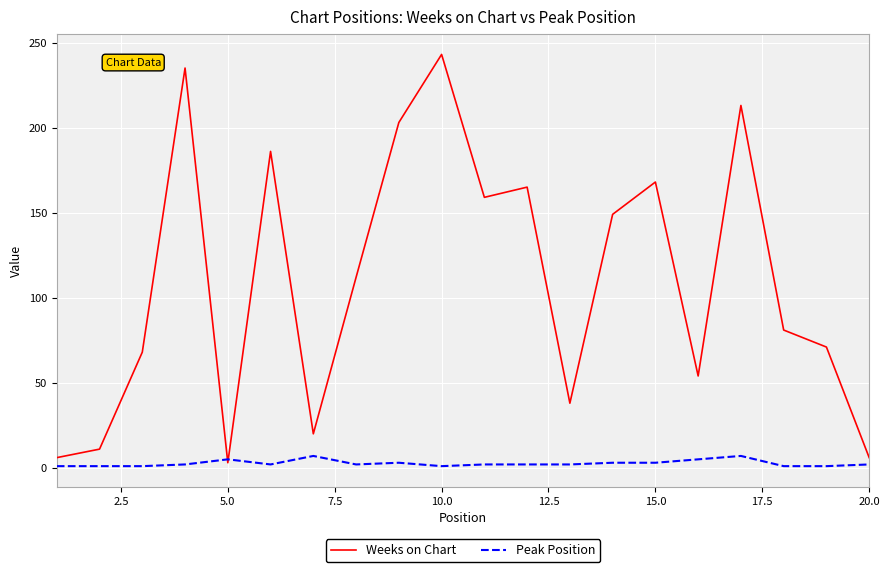

What is the maximum value shown in the chart?

243